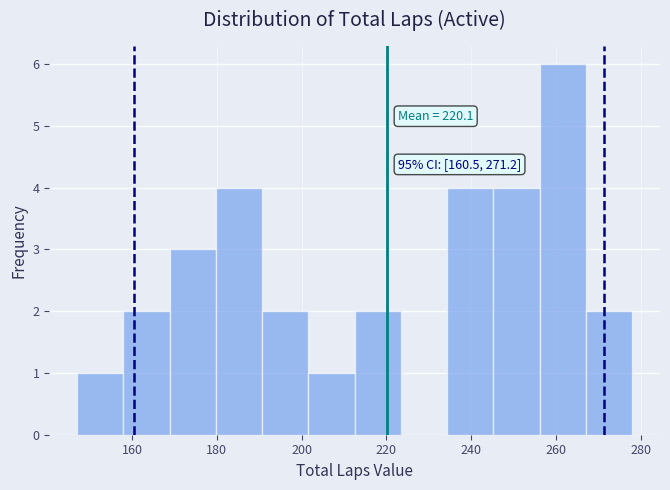

Which range on the x-axis has the tallest bar?

256 to 268